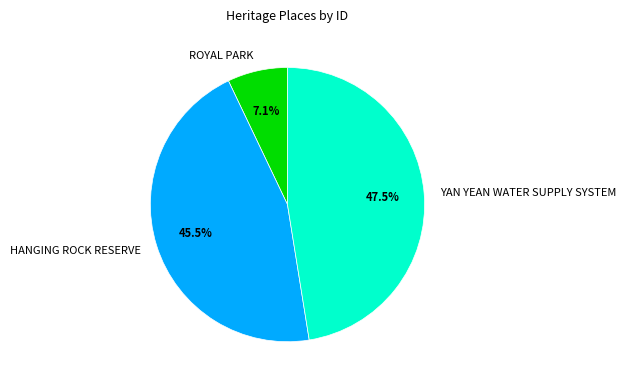

The ROYAL PARK slice represents 7% of the pie. True or false?

True